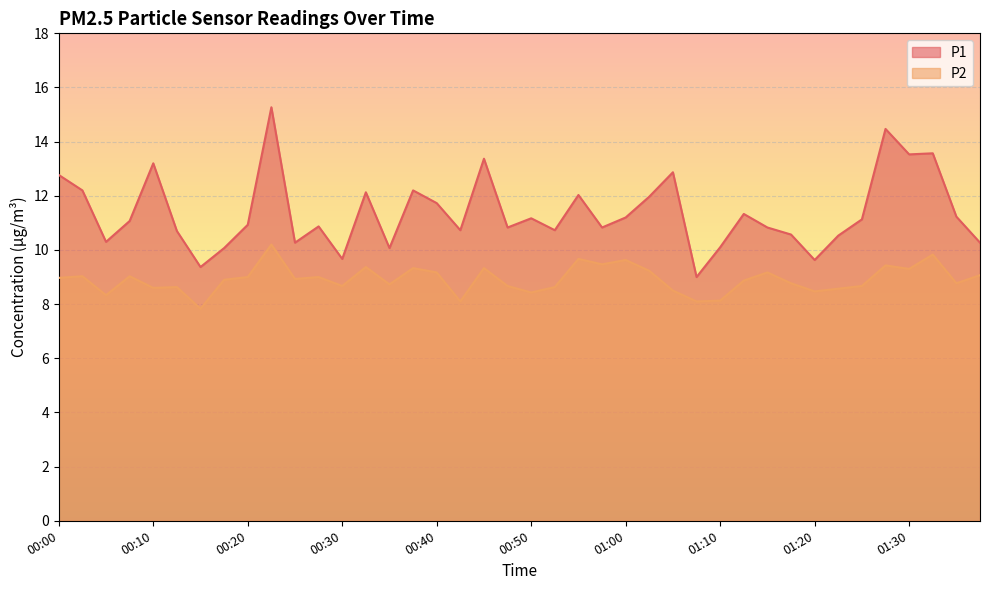

What is the lowest value of the P1 series?

9.0